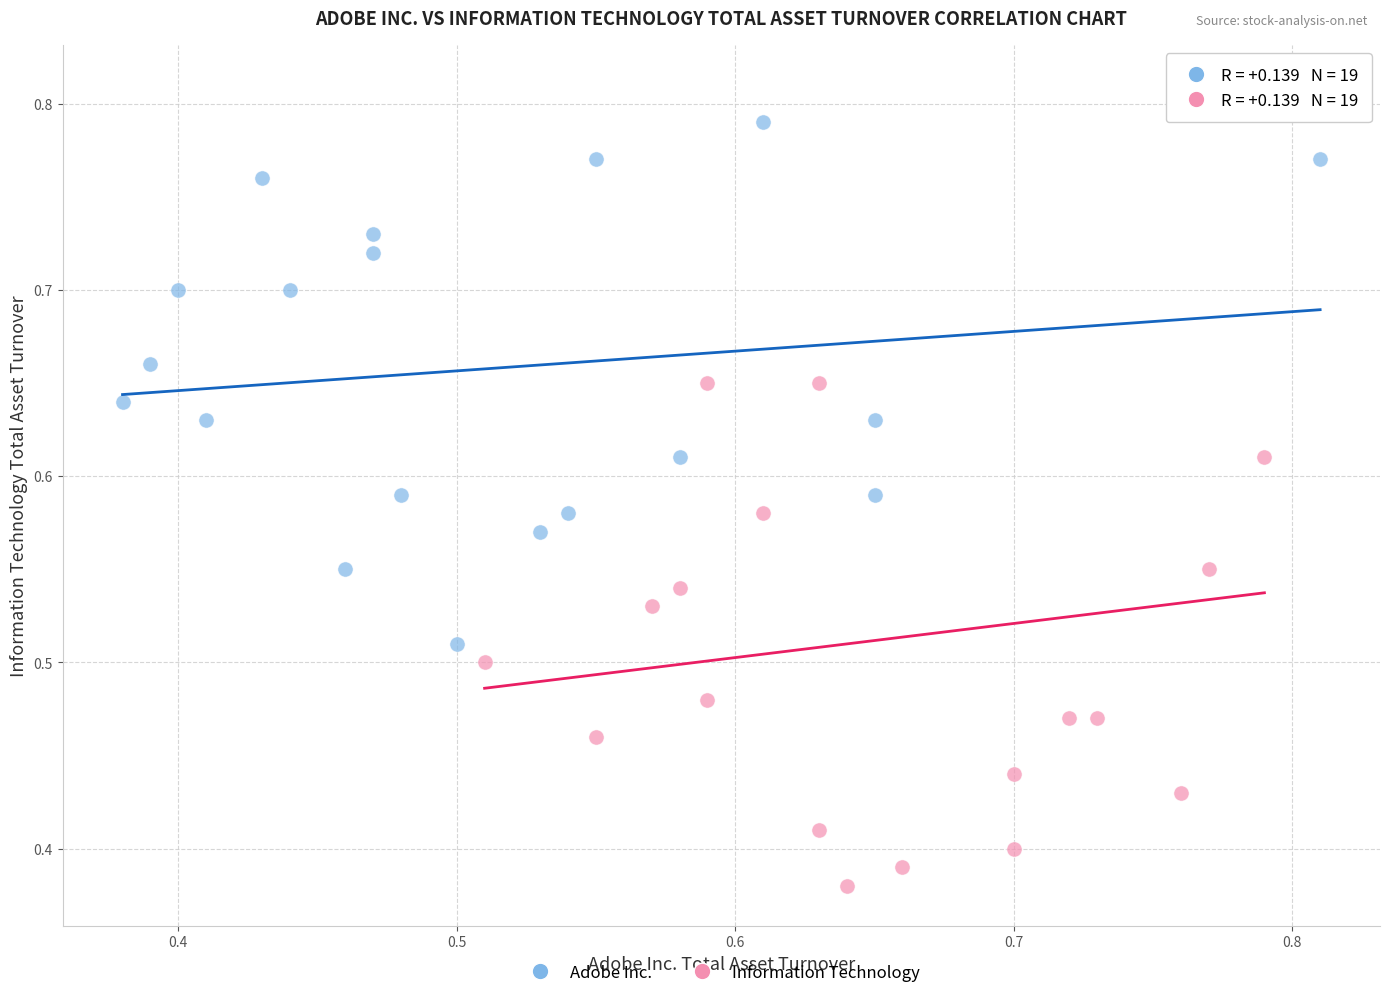

Which series contains the lowest Y value?

Information Technology